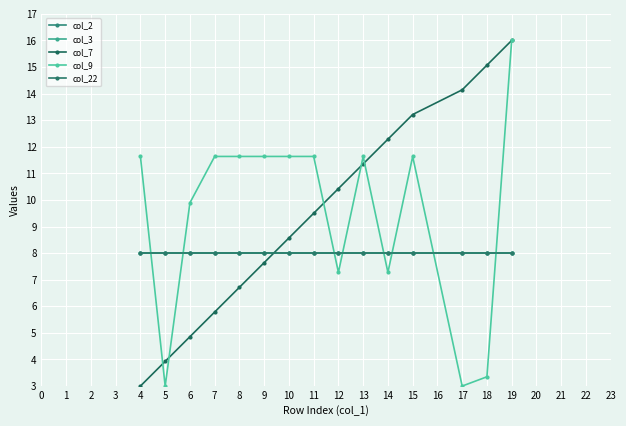

Which series has the largest total across all categories?

col_9